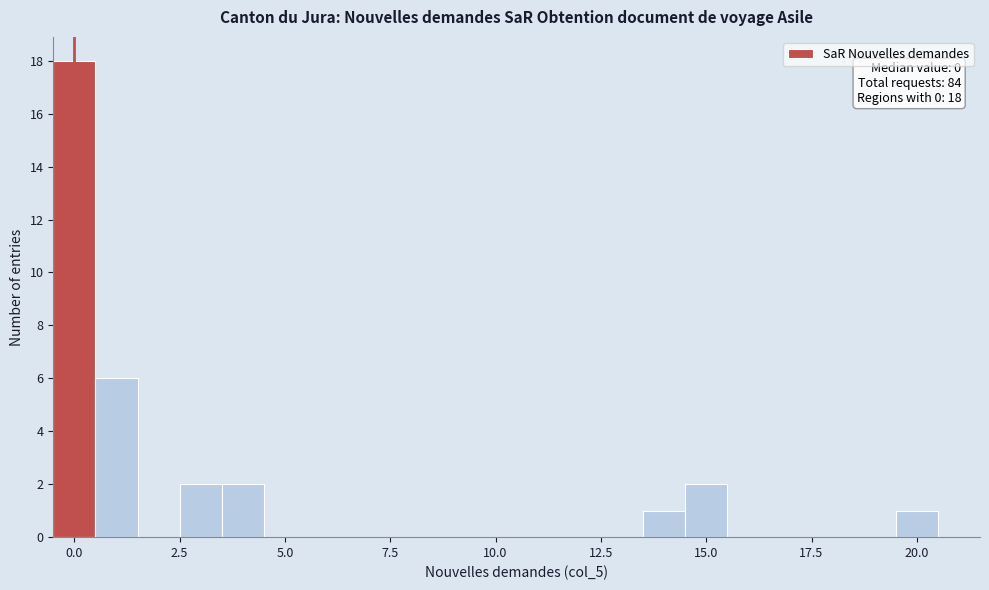

Read against the x-axis, roughly where is the centre of the tallest bar?

0.0